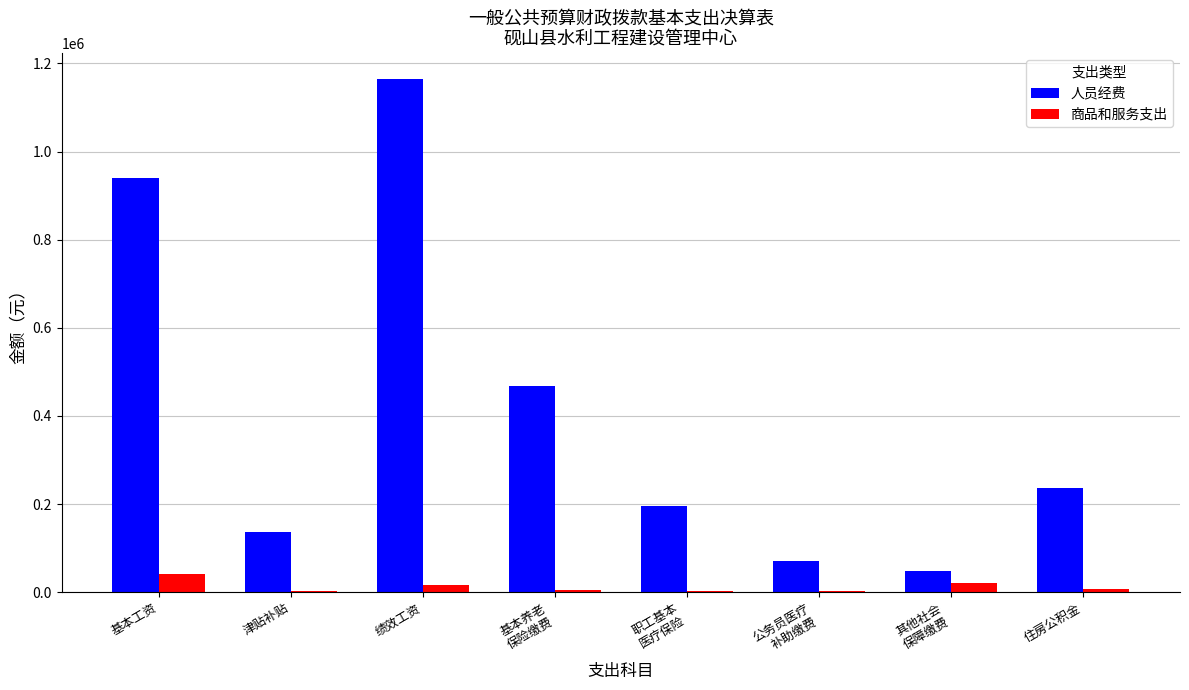

At which category is the sum across all series the highest?

绩效工资